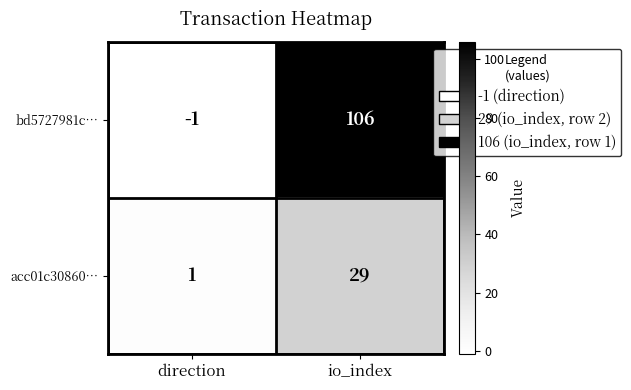

How many distinct data groups are displayed?

2